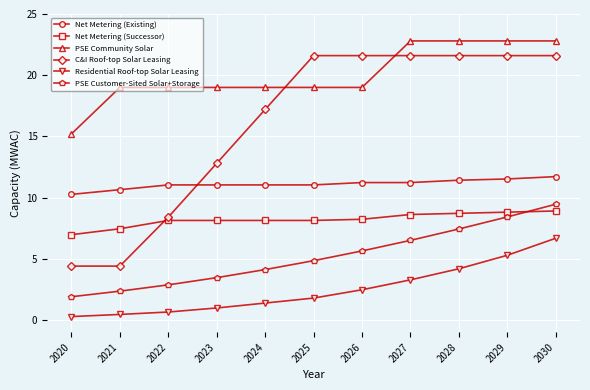

What is the greatest value displayed?

22.8